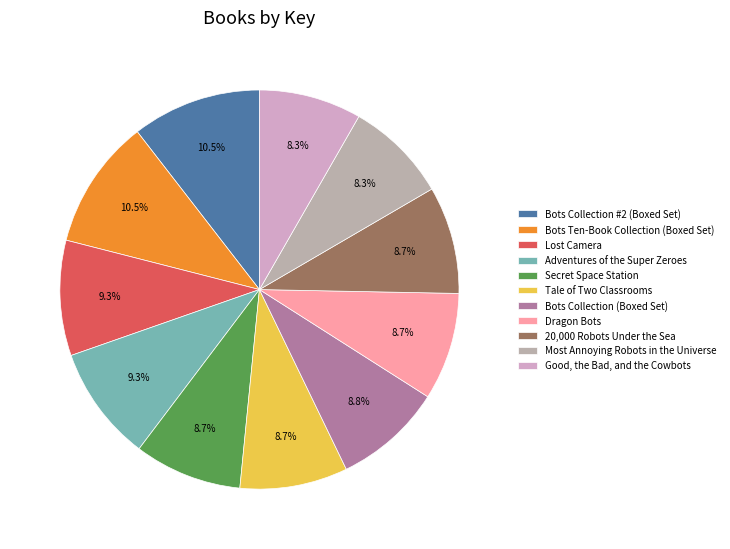

Rank the categories by value from highest to lowest.

Bots Ten-Book Collection (Boxed Set), Bots Collection #2 (Boxed Set), Lost Camera, Adventures of the Super Zeroes, Bots Collection (Boxed Set), Secret Space Station, Tale of Two Classrooms, Dragon Bots, 20,000 Robots Under the Sea, Good, the Bad, and the Cowbots, Most Annoying Robots in the Universe